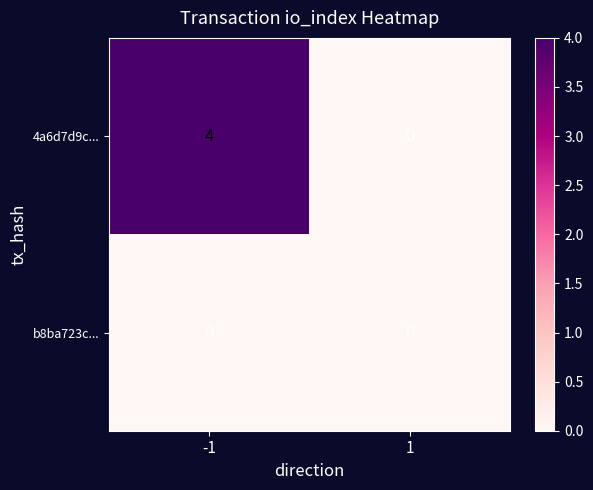

True or false: 4a6d7d9c... has a value of 4 at -1.

True